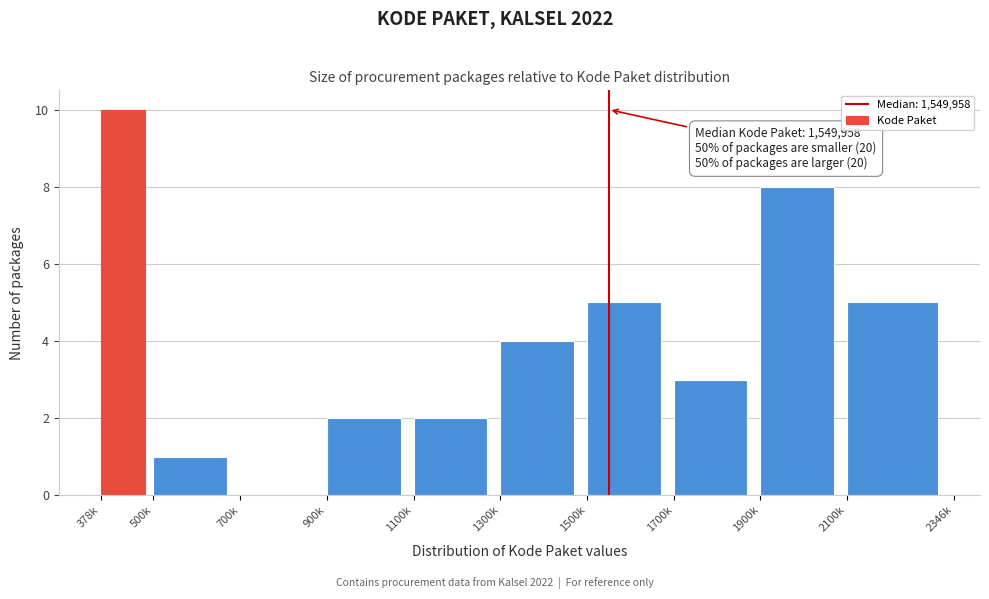

Reading right to left, what are all the values shown in this chart?

2100k=5	1900k=8	1700k=3	1500k=5	1300k=4	1100k=2	900k=2	700k=0	500k=1	378k=10